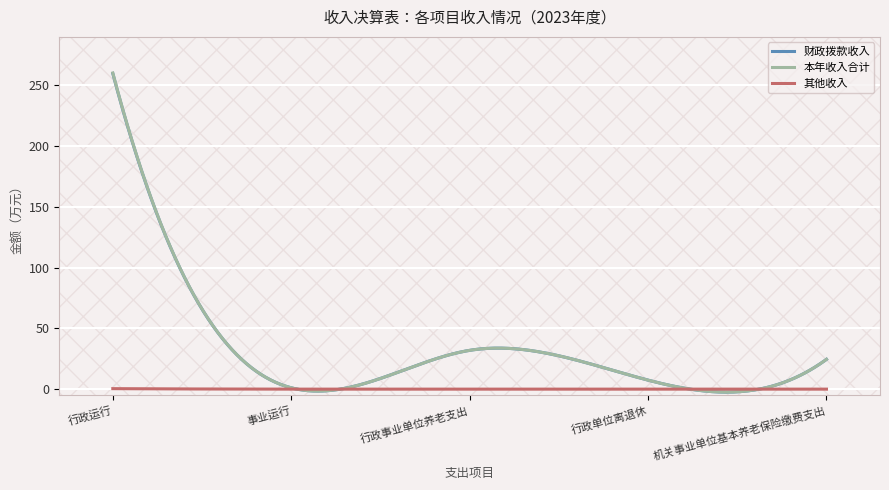

Which label corresponds to the largest value in the chart?

行政运行